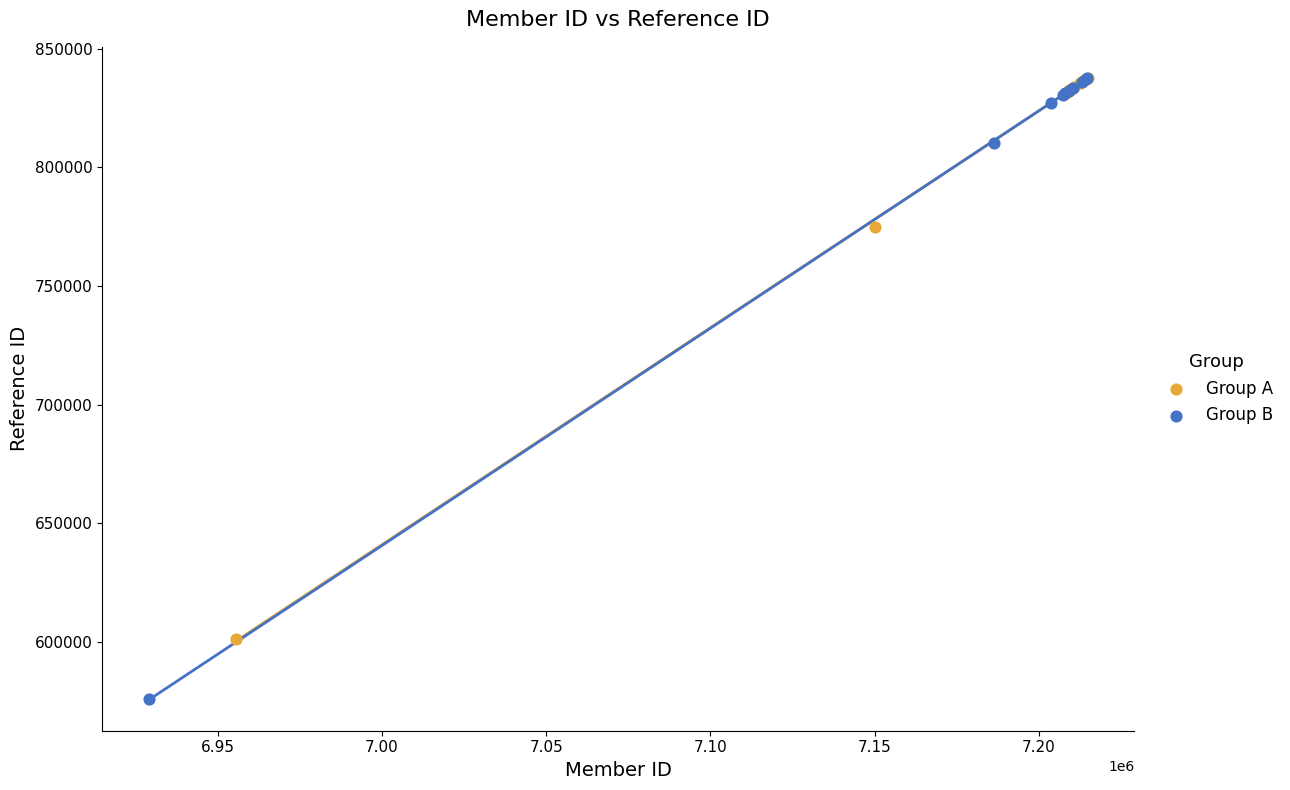

Which series has the largest Y range (max minus min)?

Group B